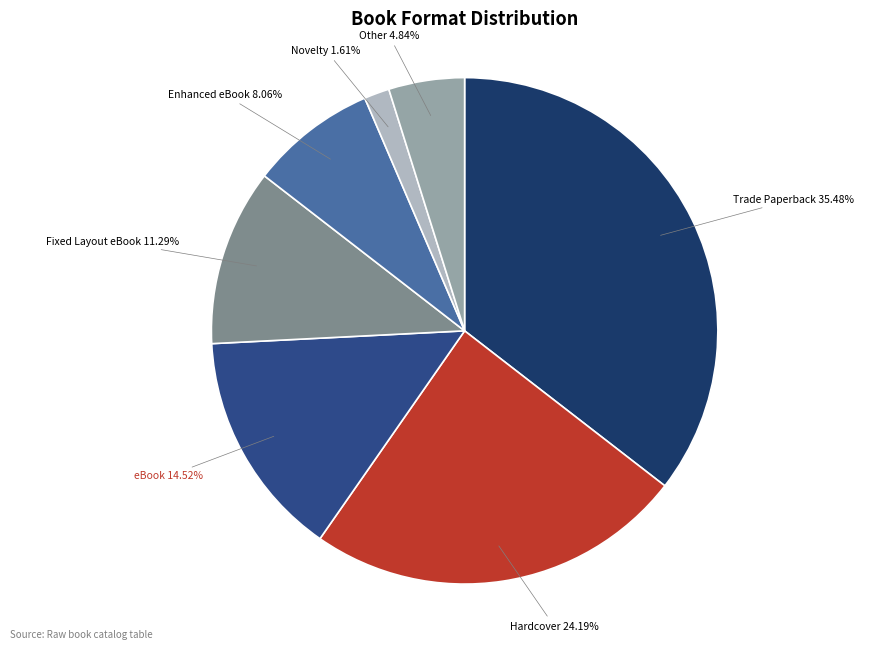

To the nearest percent, what is the combined percentage of eBook and Trade Paperback?

50%